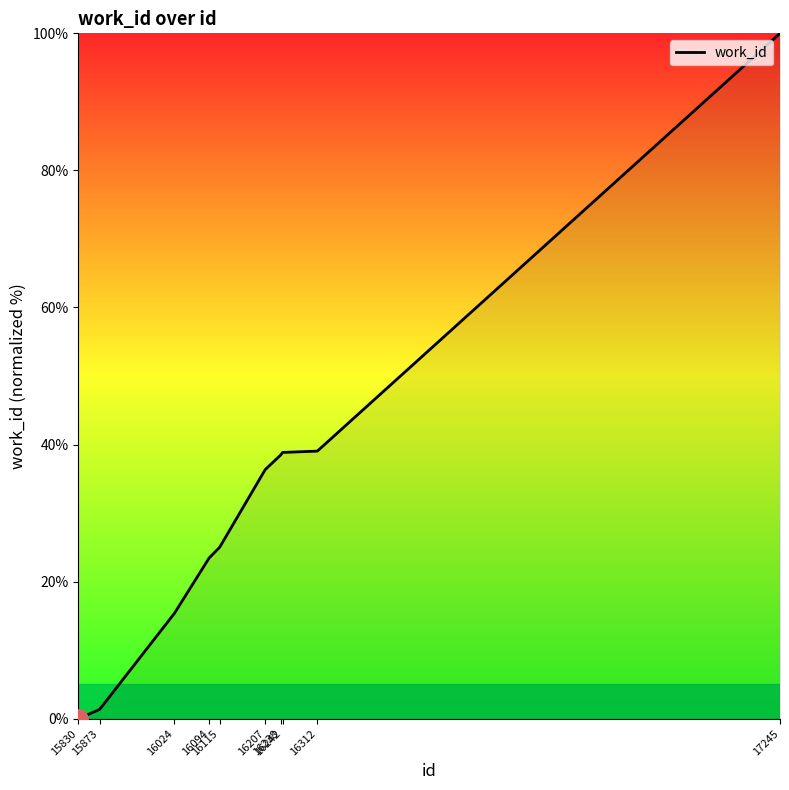

What is the difference between the maximum and minimum values?

100.0